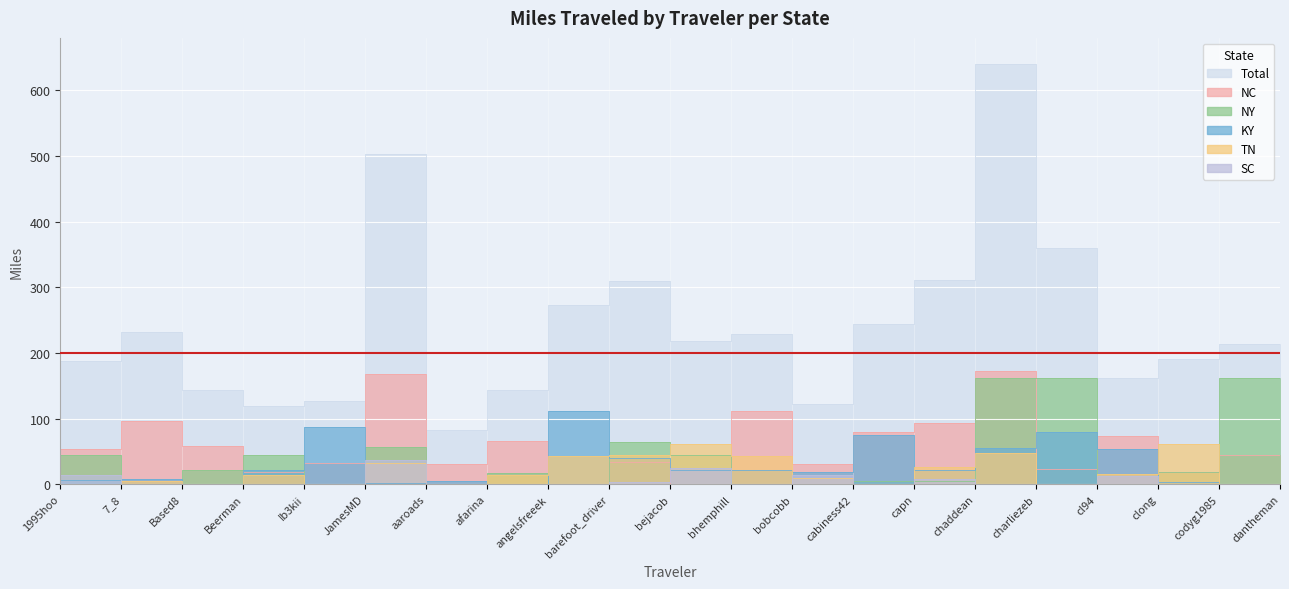

Is it true that TN equals 42.7 at barefoot_driver?

True